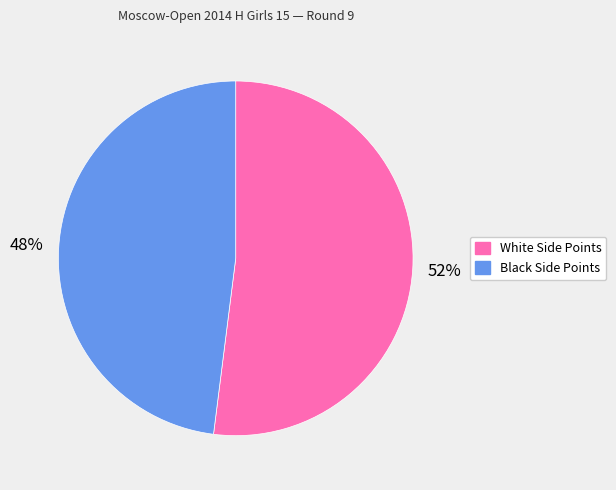

Does any single category account for the majority?

Yes